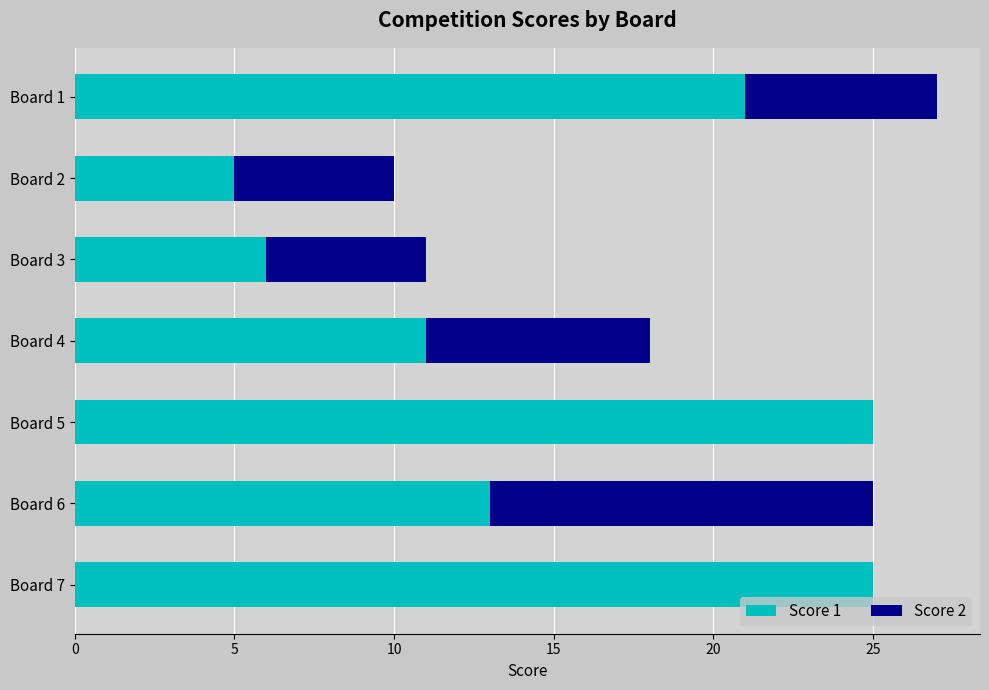

How many categories are shown in the chart?

7